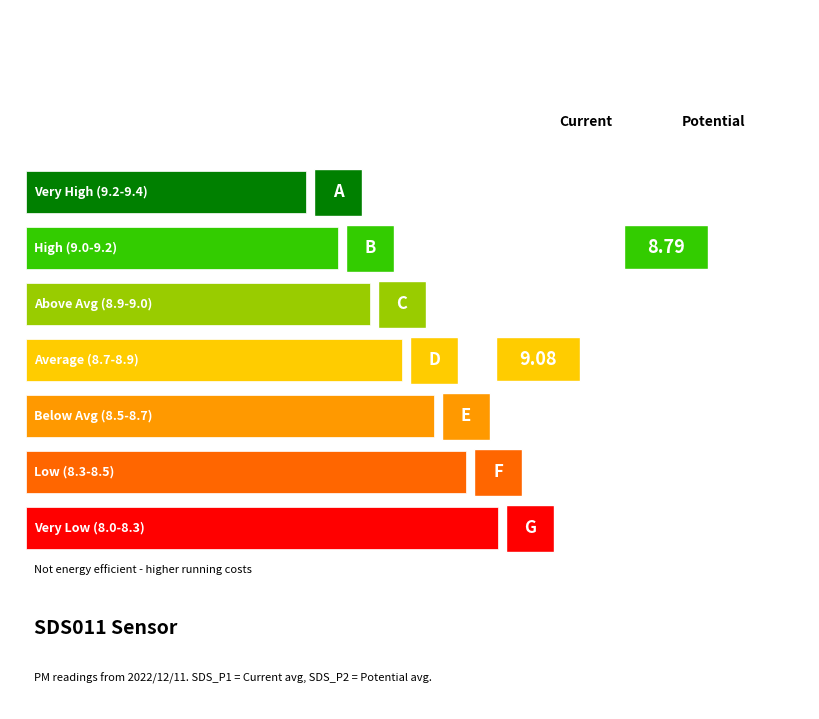

The value of SDS_P1 at 00:25 is 9.1. True or false?

True